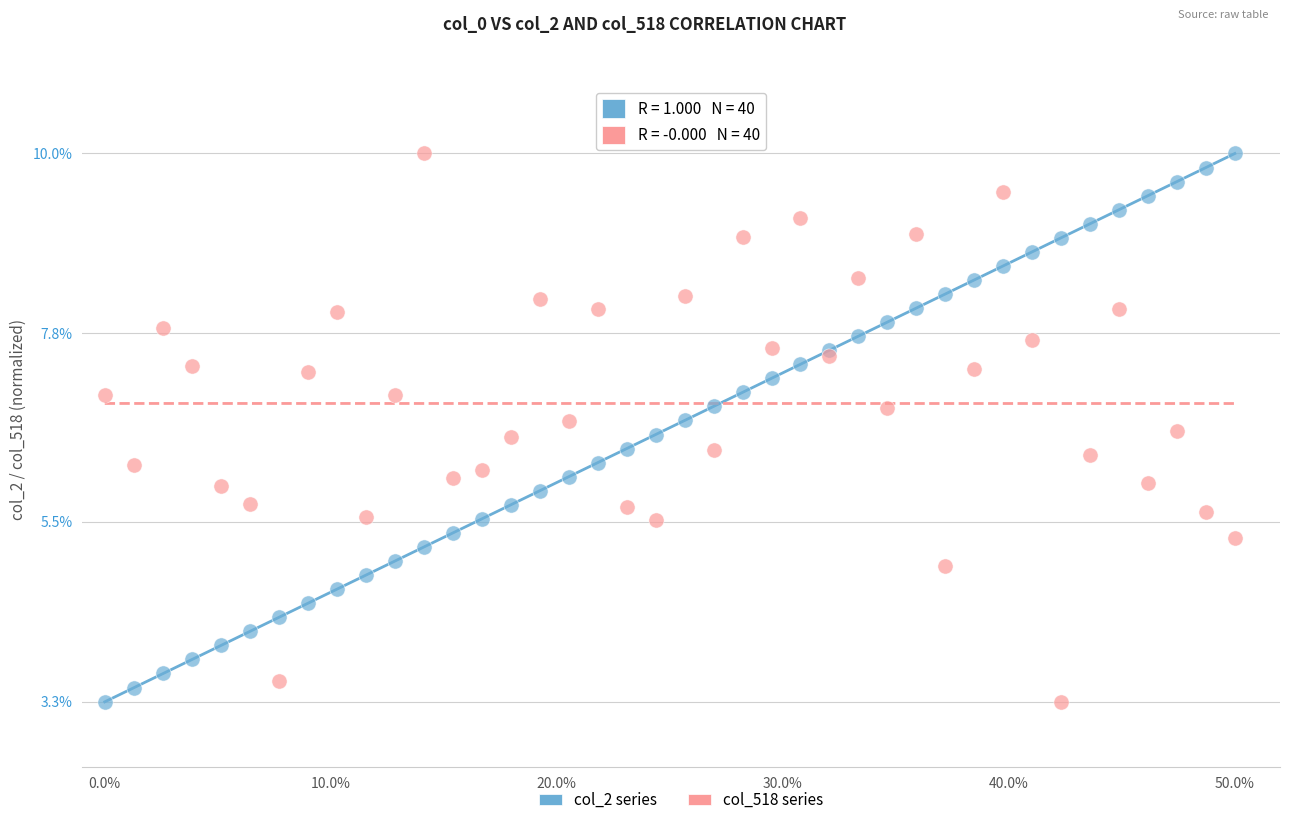

What is the X range (max minus min) for the scatter plot?

50.0